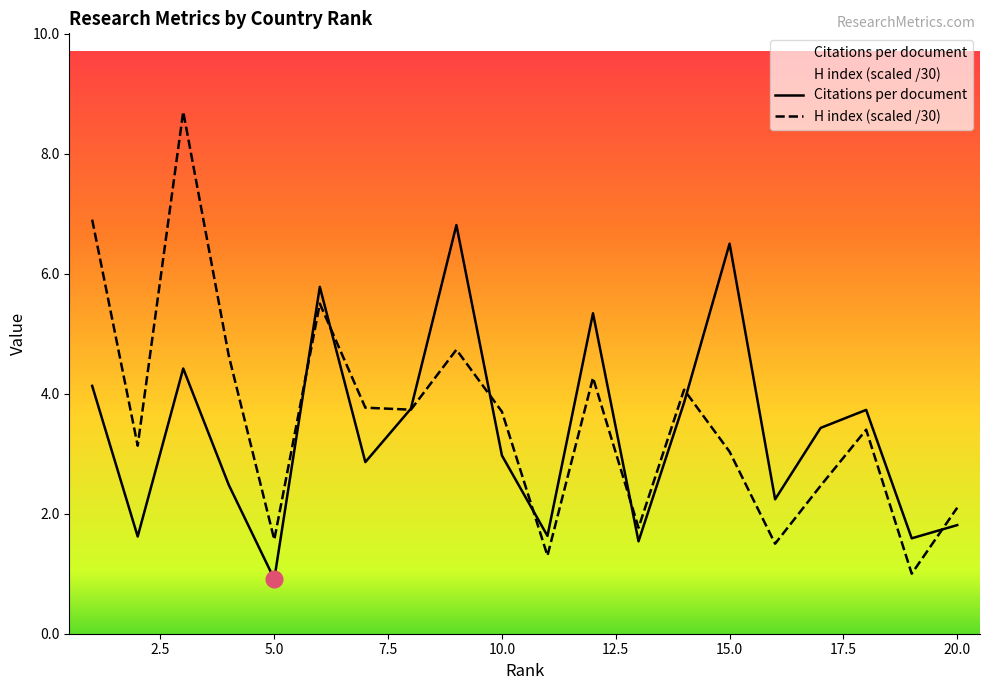

After their last crossing, which series has the higher values: Citations per document or H index?

H index